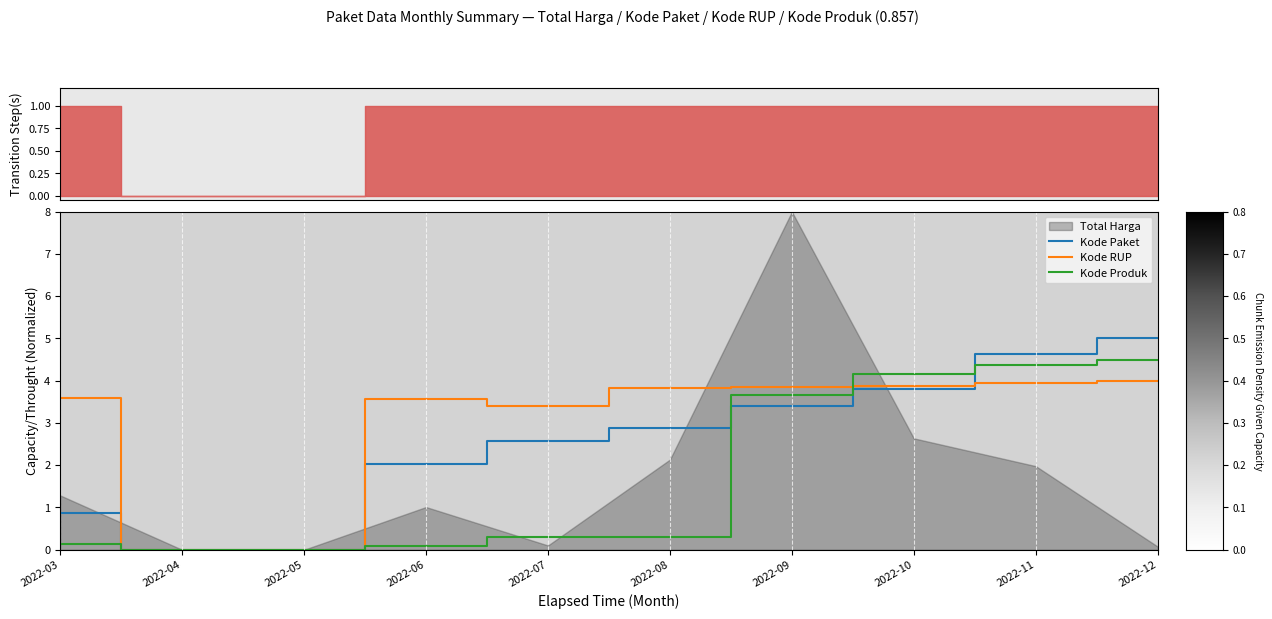

What is the difference between the maximum and minimum values in the Kode Produk series?

4.5